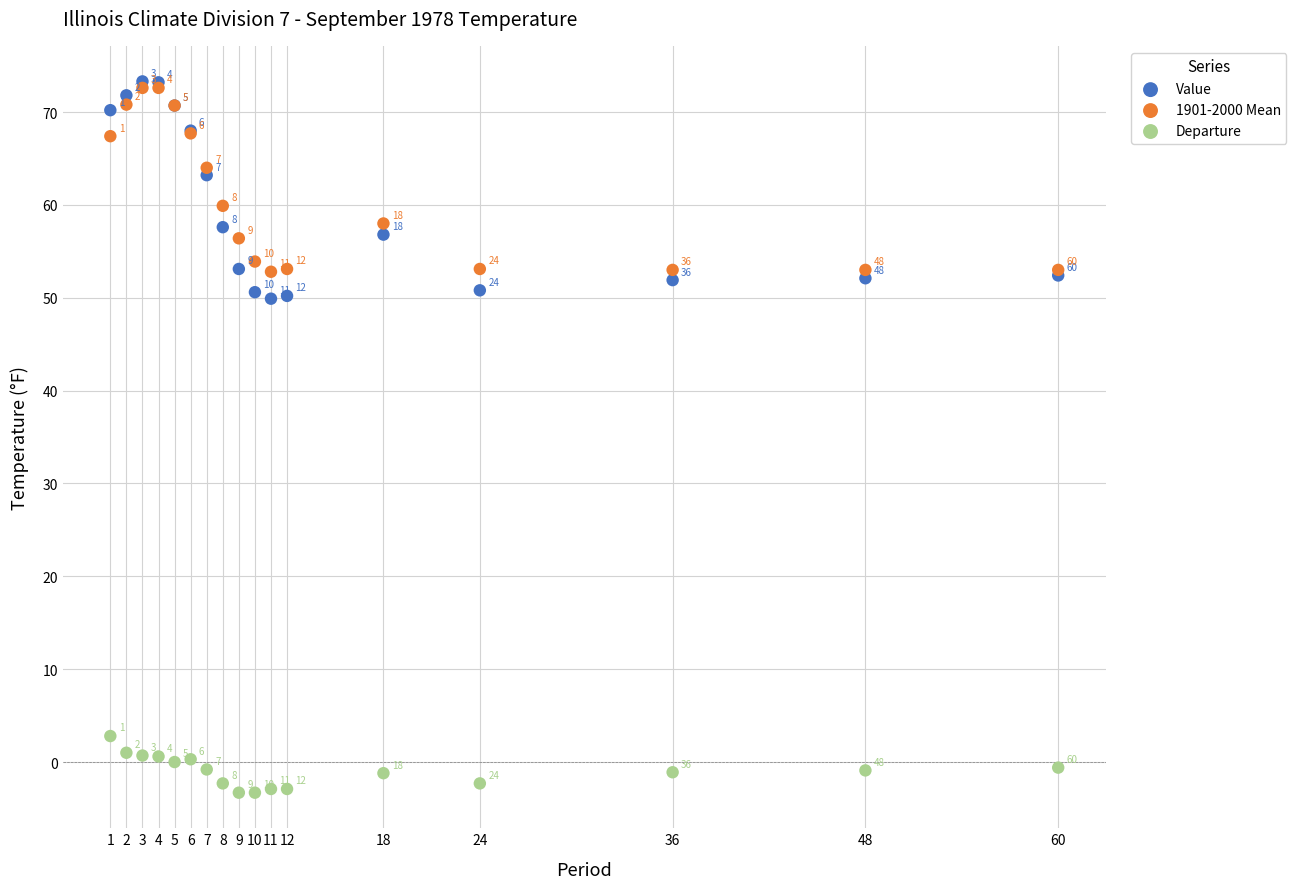

Which series reaches the minimum Y coordinate?

Departure